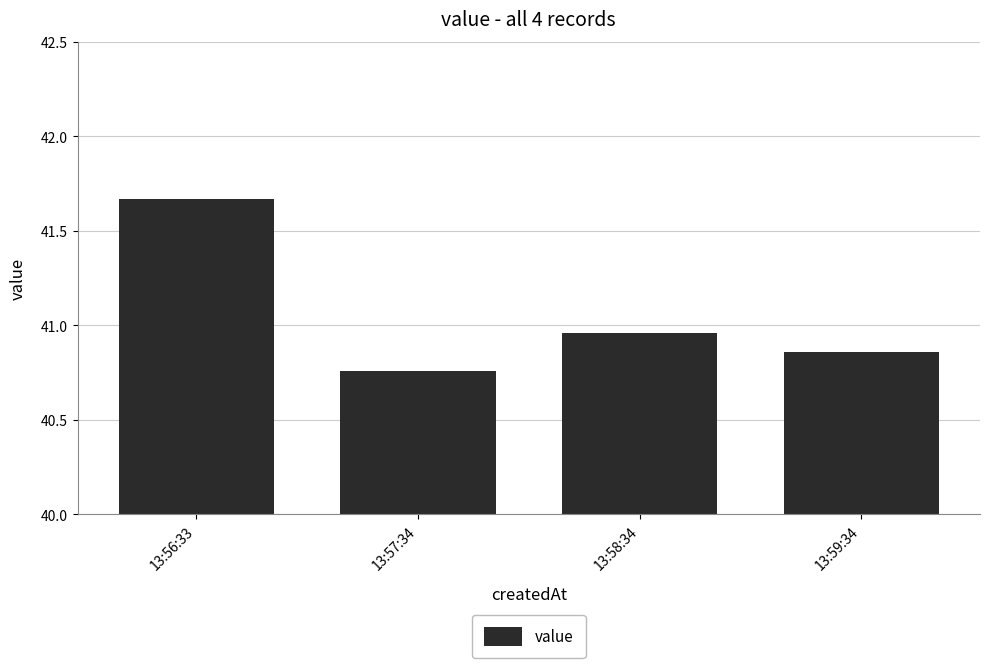

What is the difference between the maximum and minimum values?

0.9